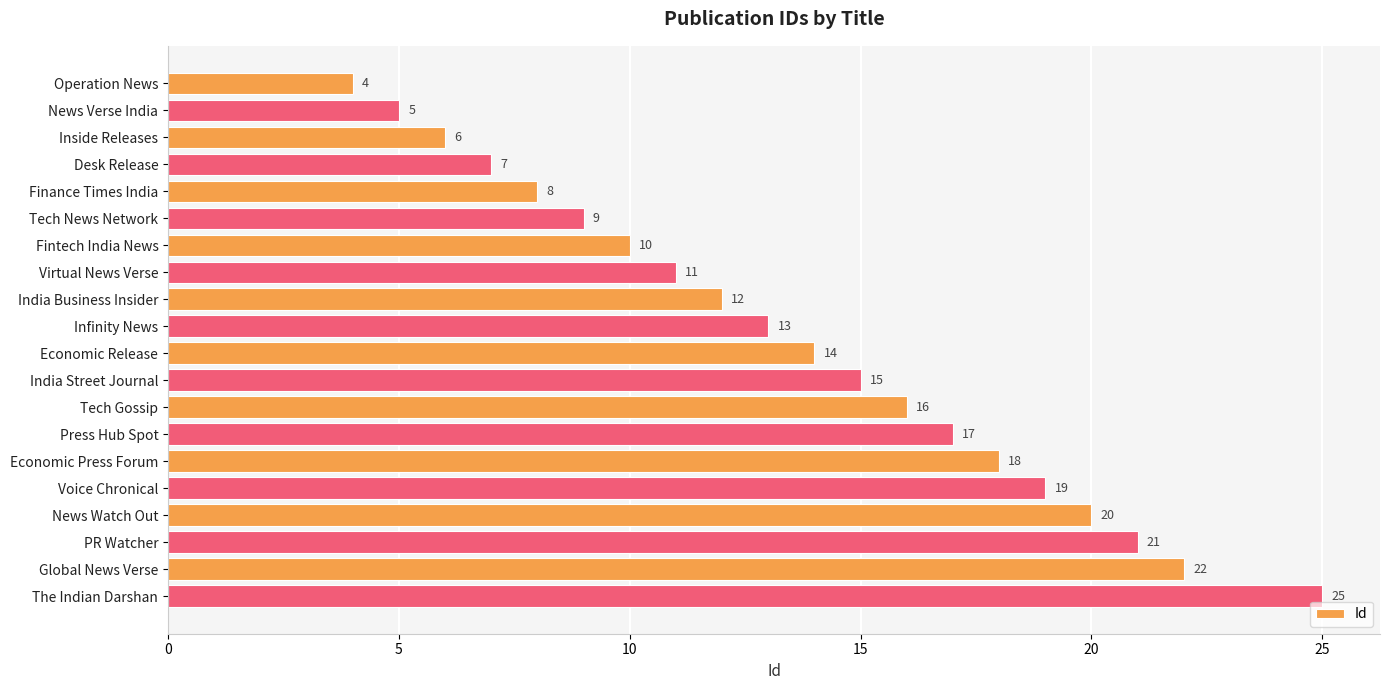

Reading bottom to top, extract all data points from this chart.

The Indian Darshan=25	Global News Verse=22	PR Watcher=21	News Watch Out=20	Voice Chronical=19	Economic Press Forum=18	Press Hub Spot=17	Tech Gossip=16	India Street Journal=15	Economic Release=14	Infinity News=13	India Business Insider=12	Virtual News Verse=11	Fintech India News=10	Tech News Network=9	Finance Times India=8	Desk Release=7	Inside Releases=6	News Verse India=5	Operation News=4